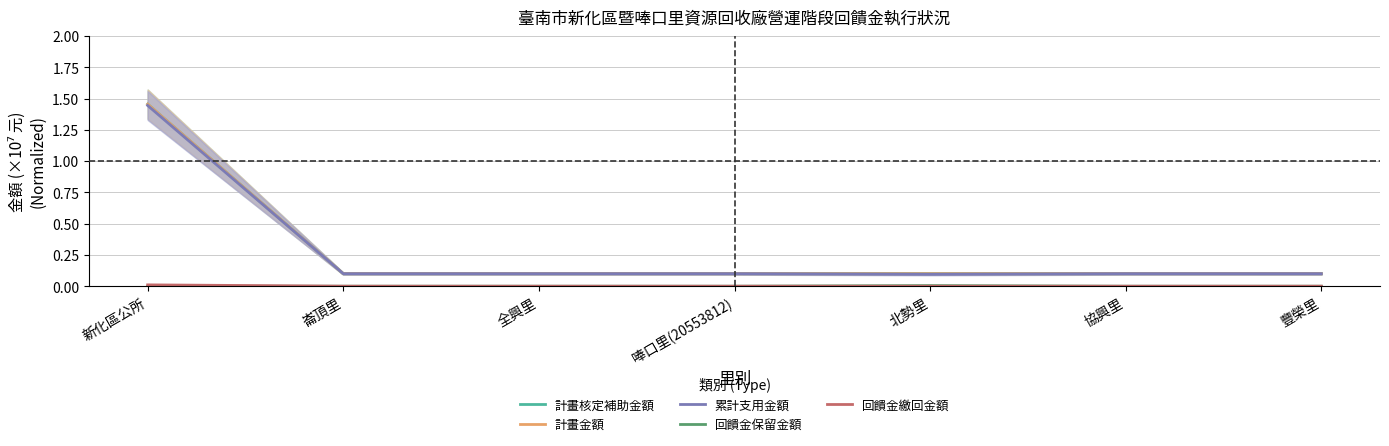

Between 唪口里(20553812) and 協興里, which series saw the biggest shift?

計畫核定補助金額